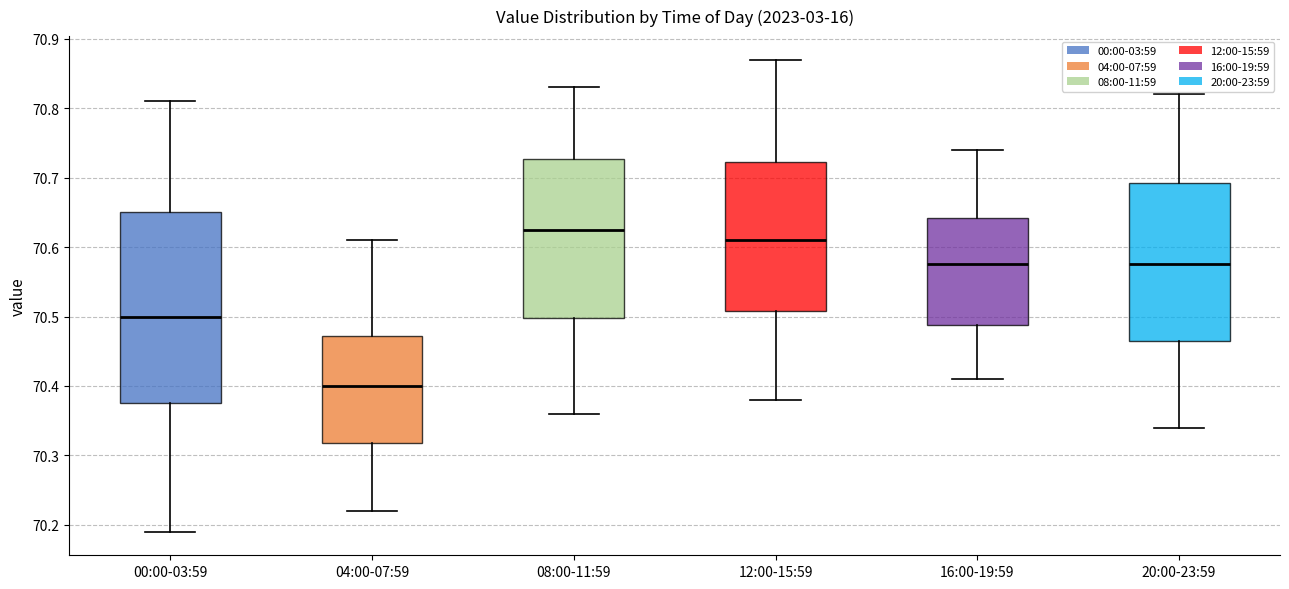

Reading left to right, read every box against the y-axis: the position of its median line, the range the box covers, and the ends of its whiskers. The values are not printed on the chart, so give them approximately, as read against the axis.

00:00-03:59: median 70.50, box 70.38 to 70.65, whiskers 70.19 to 70.81
04:00-07:59: median 70.40, box 70.32 to 70.47, whiskers 70.22 to 70.61
08:00-11:59: median 70.63, box 70.50 to 70.73, whiskers 70.36 to 70.83
12:00-15:59: median 70.61, box 70.51 to 70.72, whiskers 70.38 to 70.87
16:00-19:59: median 70.58, box 70.49 to 70.64, whiskers 70.41 to 70.74
20:00-23:59: median 70.58, box 70.47 to 70.69, whiskers 70.34 to 70.82